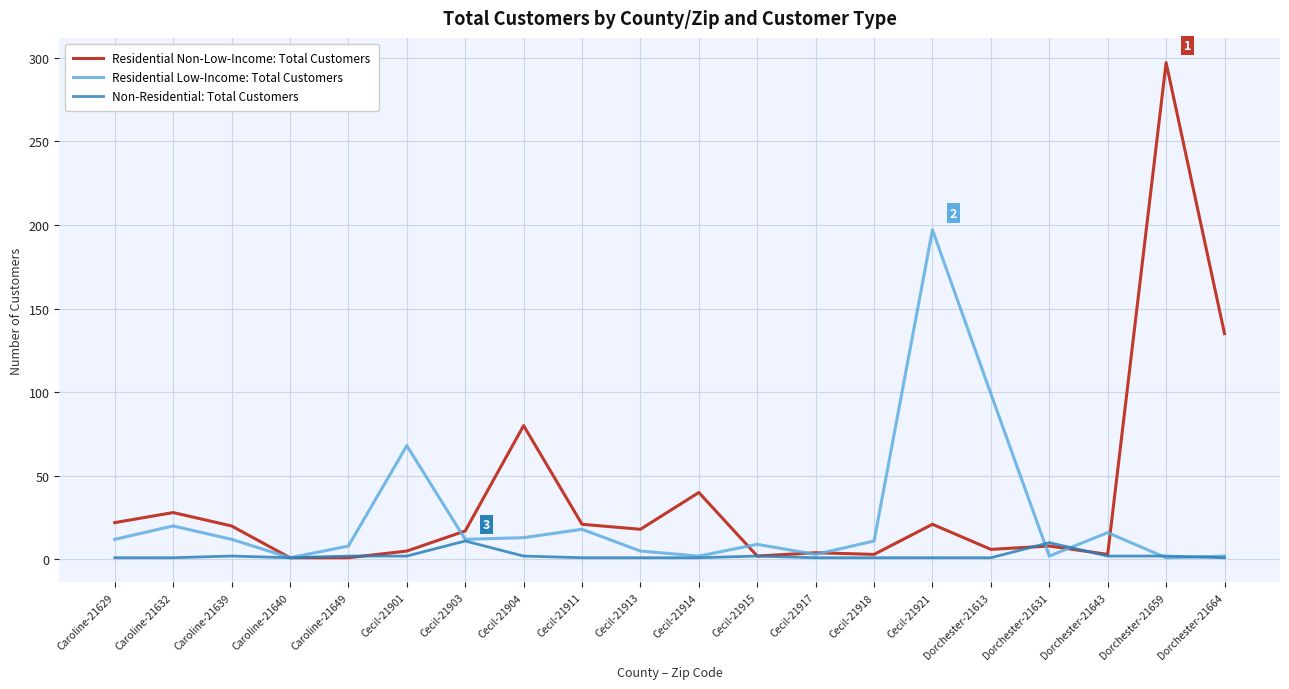

At which label is Residential Non-Low-Income: Total Customers closest to 149?

Dorchester-21664